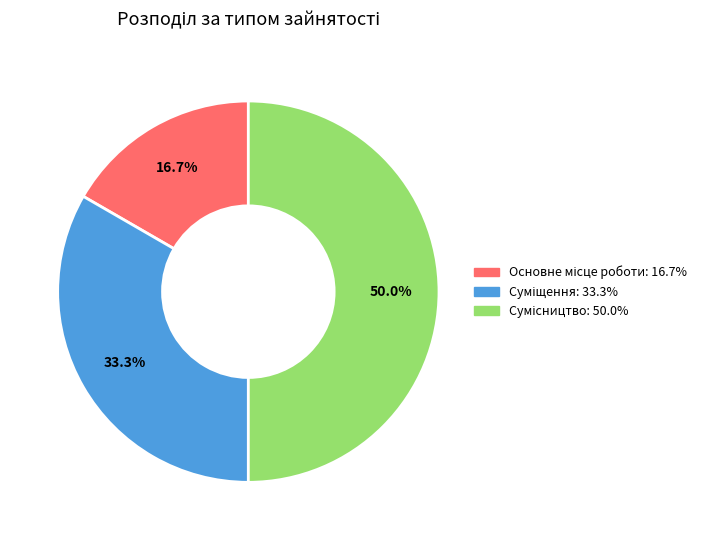

Does Основне місце роботи represent more than half of the total?

No